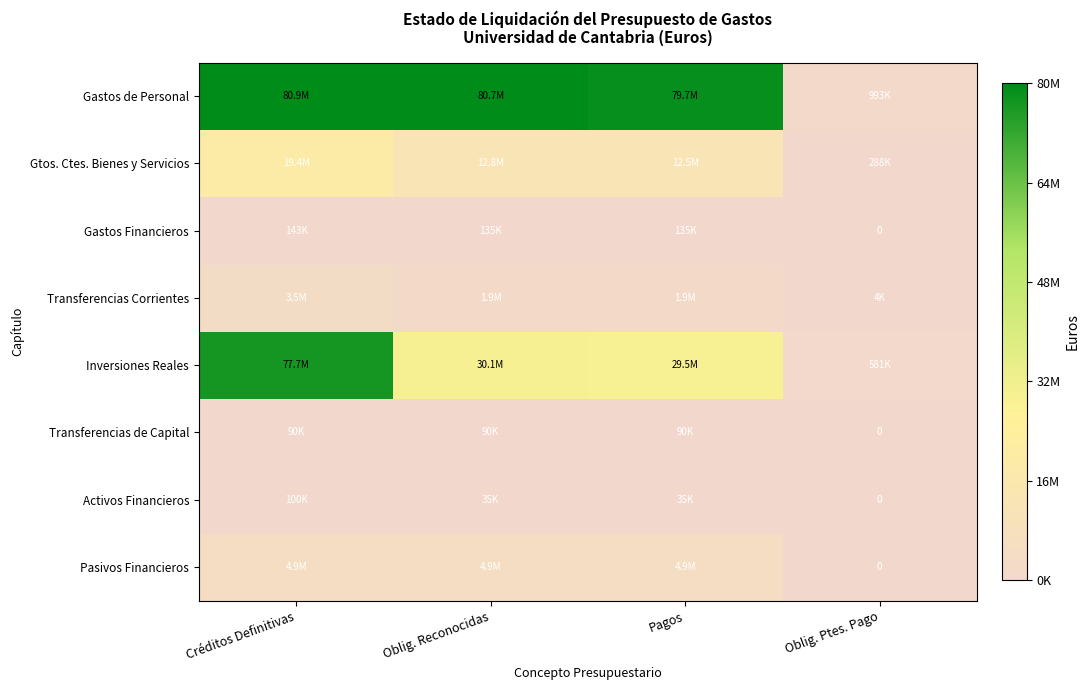

Is the value of Transferencias Corrientes at Oblig. Ptes. Pago greater than the value of Transferencias de Capital at Oblig. Reconocidas?

No